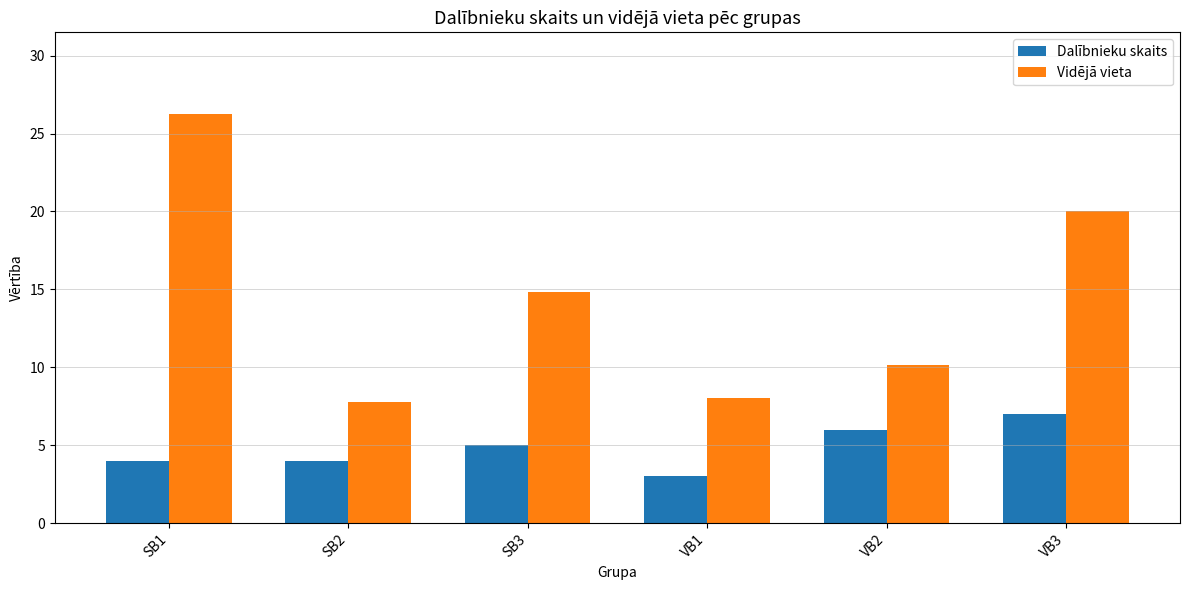

What is the label of the 4th bar from the right?

SB3